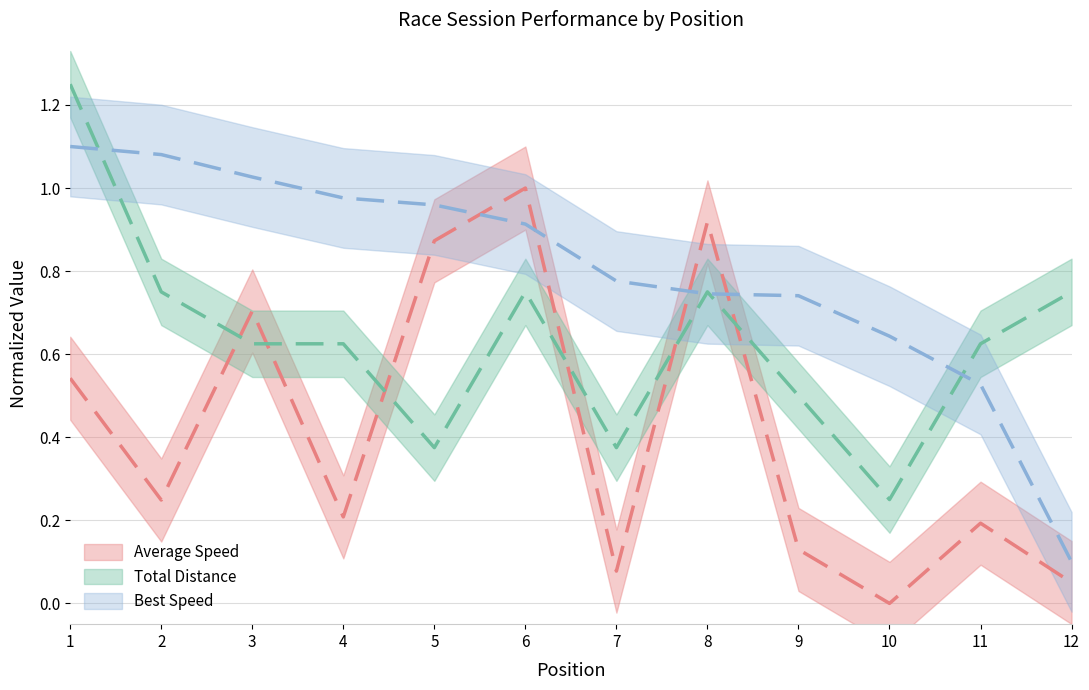

The Best Lap time series shows 0.7 at 9. True or false?

True